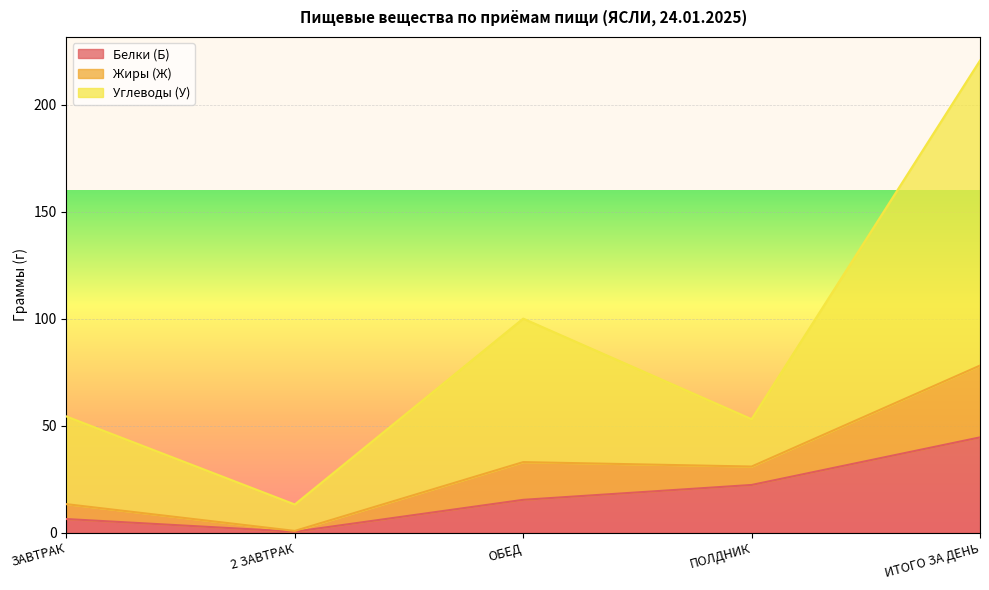

Is it true that Жиры (Ж) equals 85.4 at ПОЛДНИК?

False